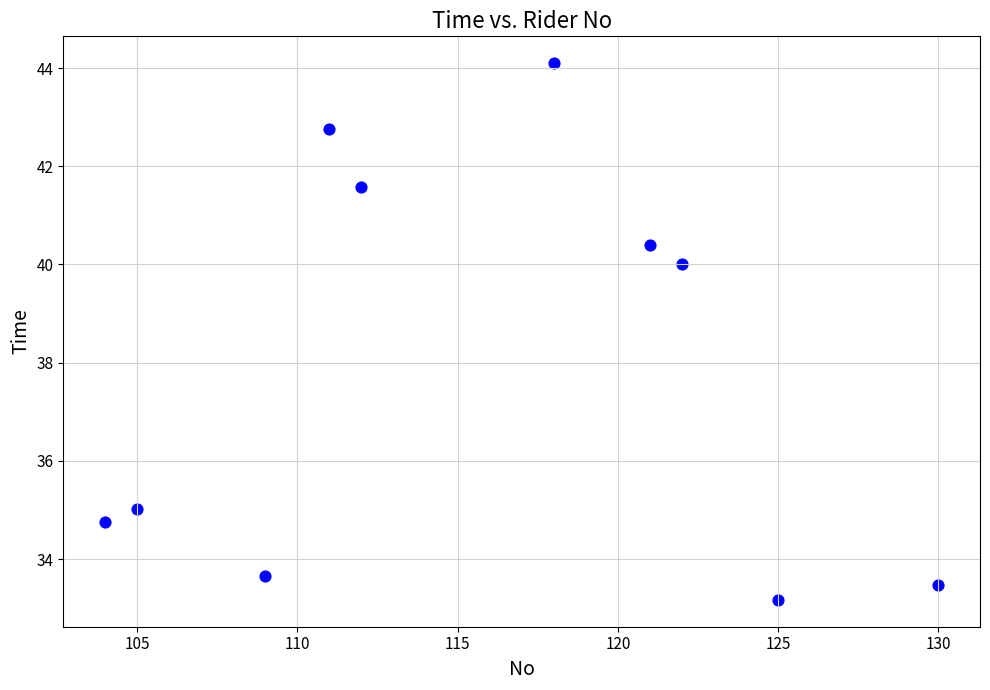

What is the range of Y values (max minus min)?

10.9